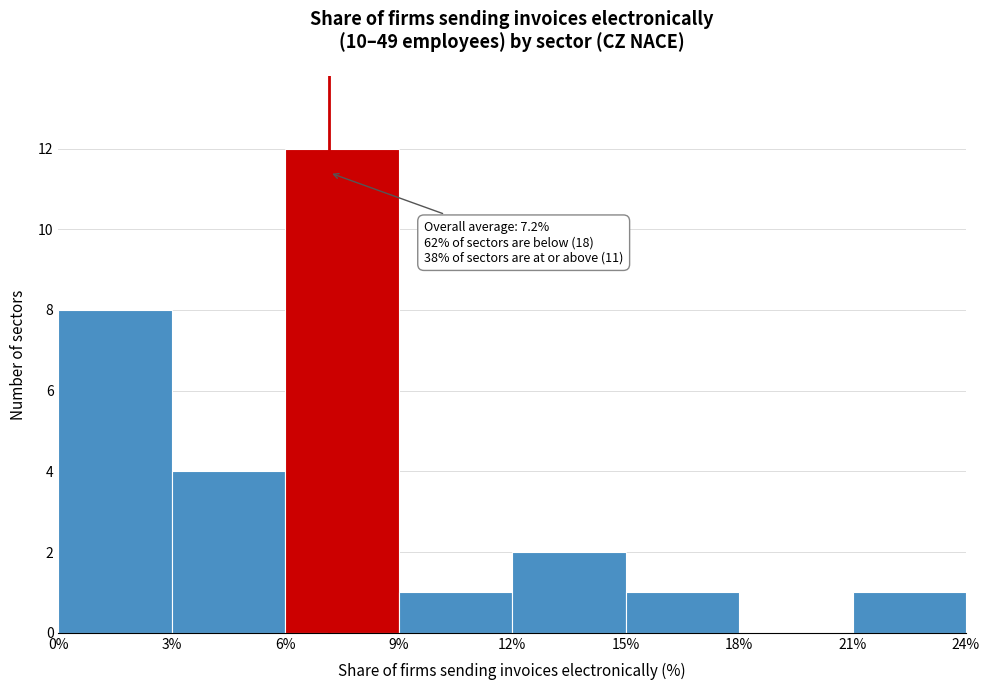

Over which range of the x-axis is the bar tallest?

6% to 9%